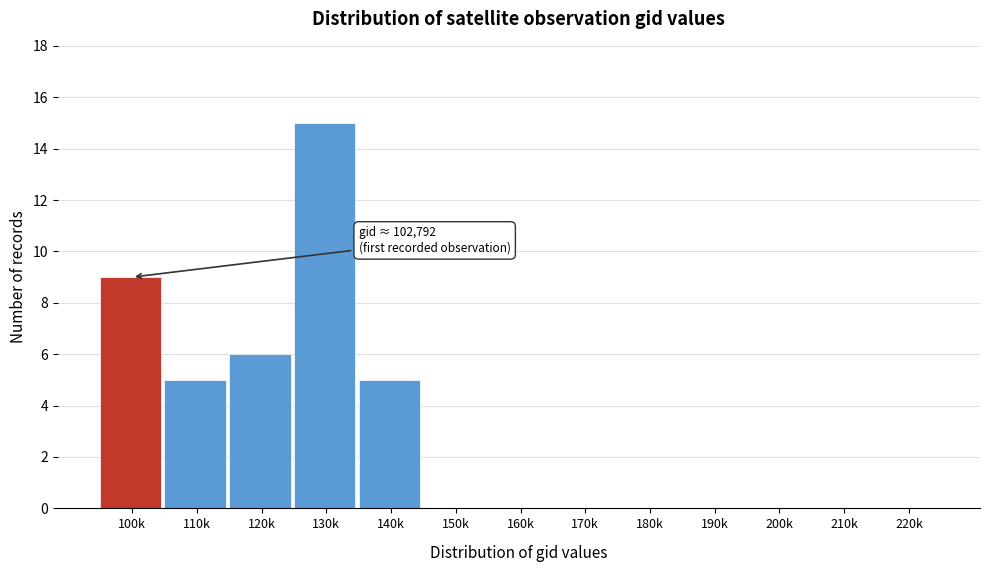

Reading left to right, what are all the values shown in this chart?

100k=9	110k=5	120k=6	130k=15	140k=5	150k=0	160k=0	170k=0	180k=0	190k=0	200k=0	210k=0	220k=0